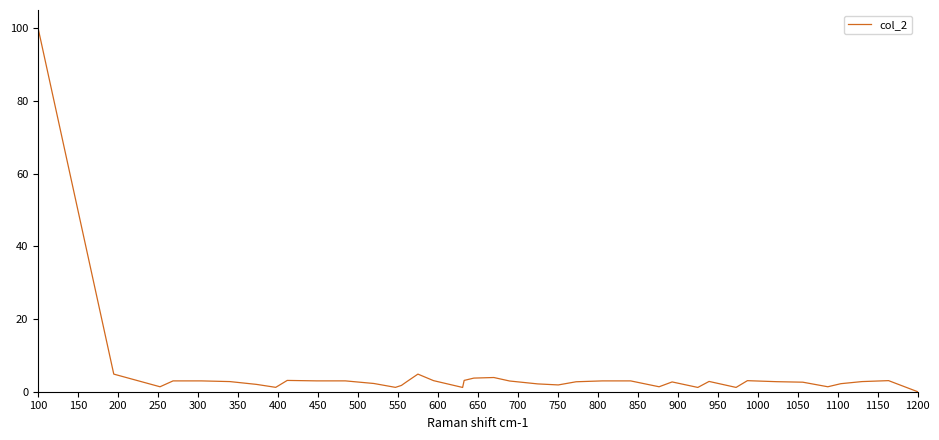

What is the maximum value shown in the chart?

100.0